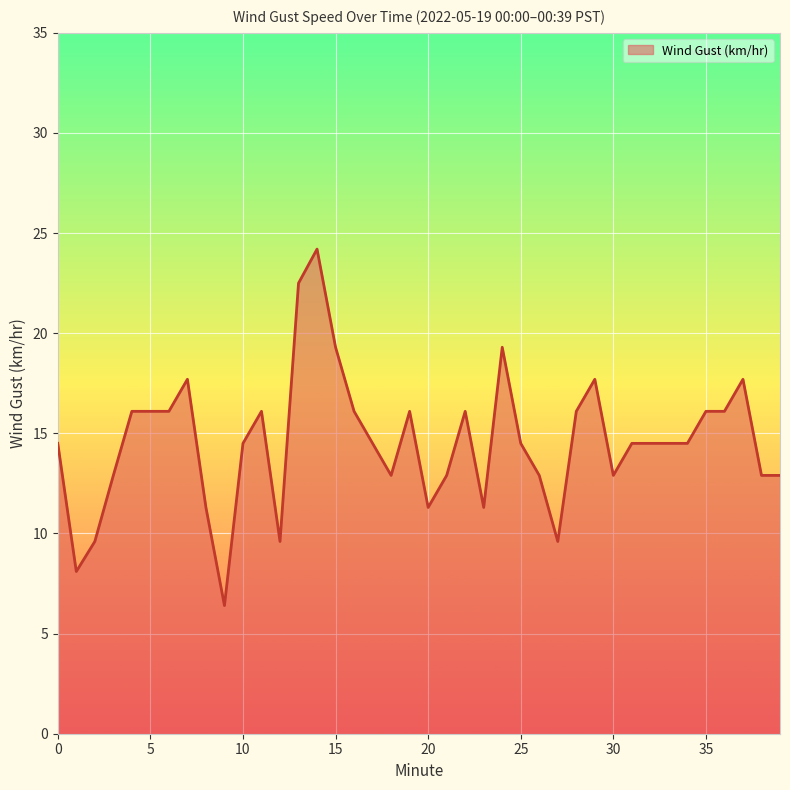

What is the minimum value shown in the chart?

6.4